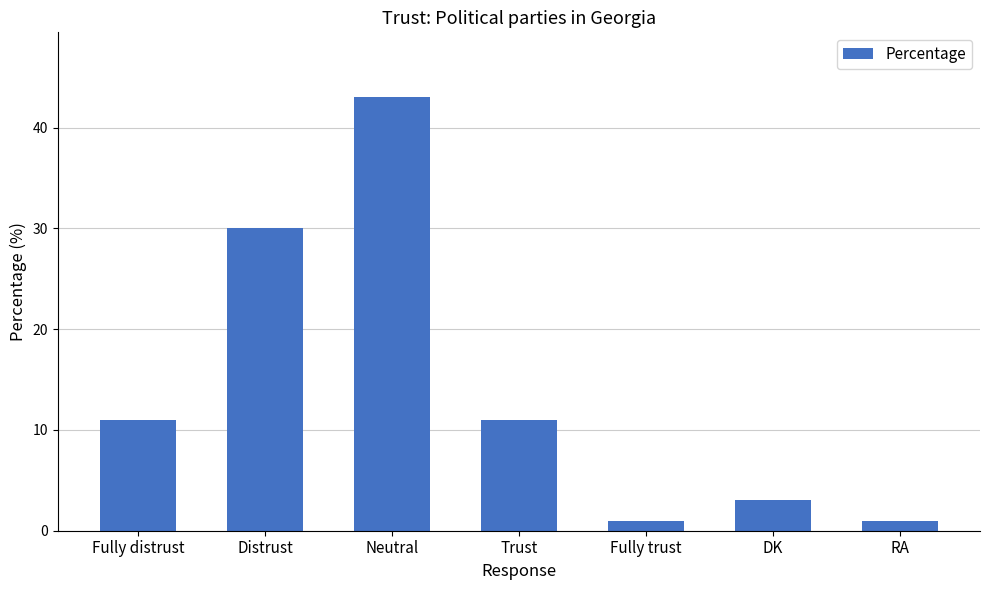

What is the ratio of the value at Fully distrust to the value at RA?

11.0